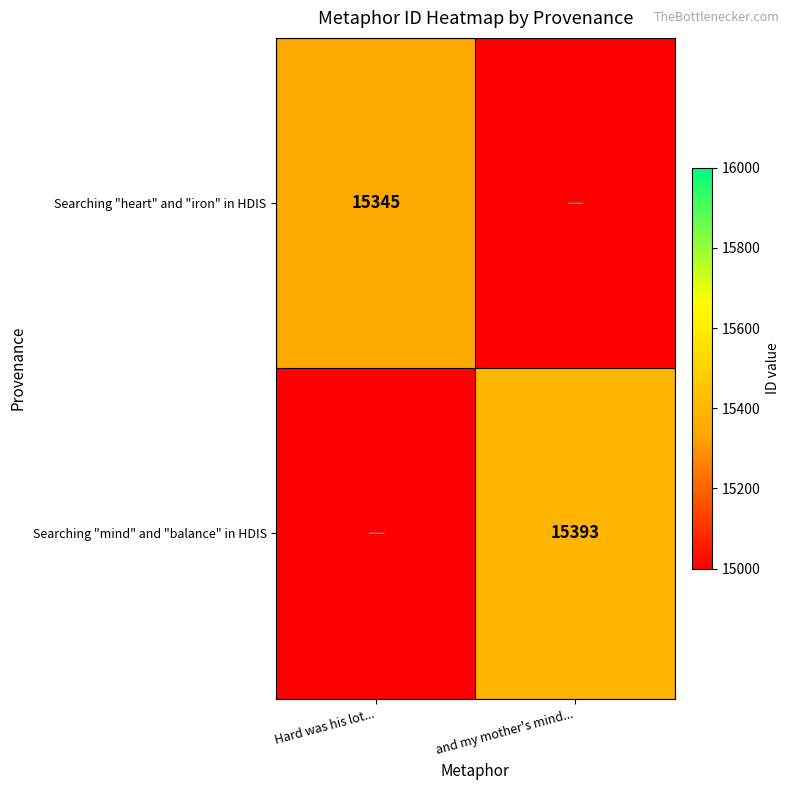

The value of Searching "mind" and "balance" in HDIS at and my mother's mind... is 15393. True or false?

True